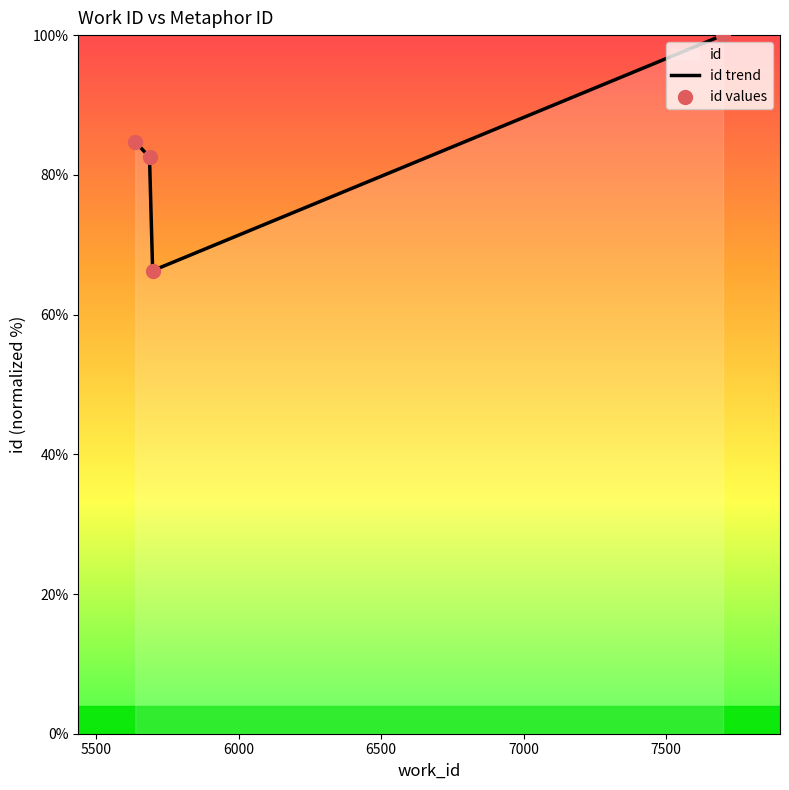

Which series contains the lowest Y value?

id trend